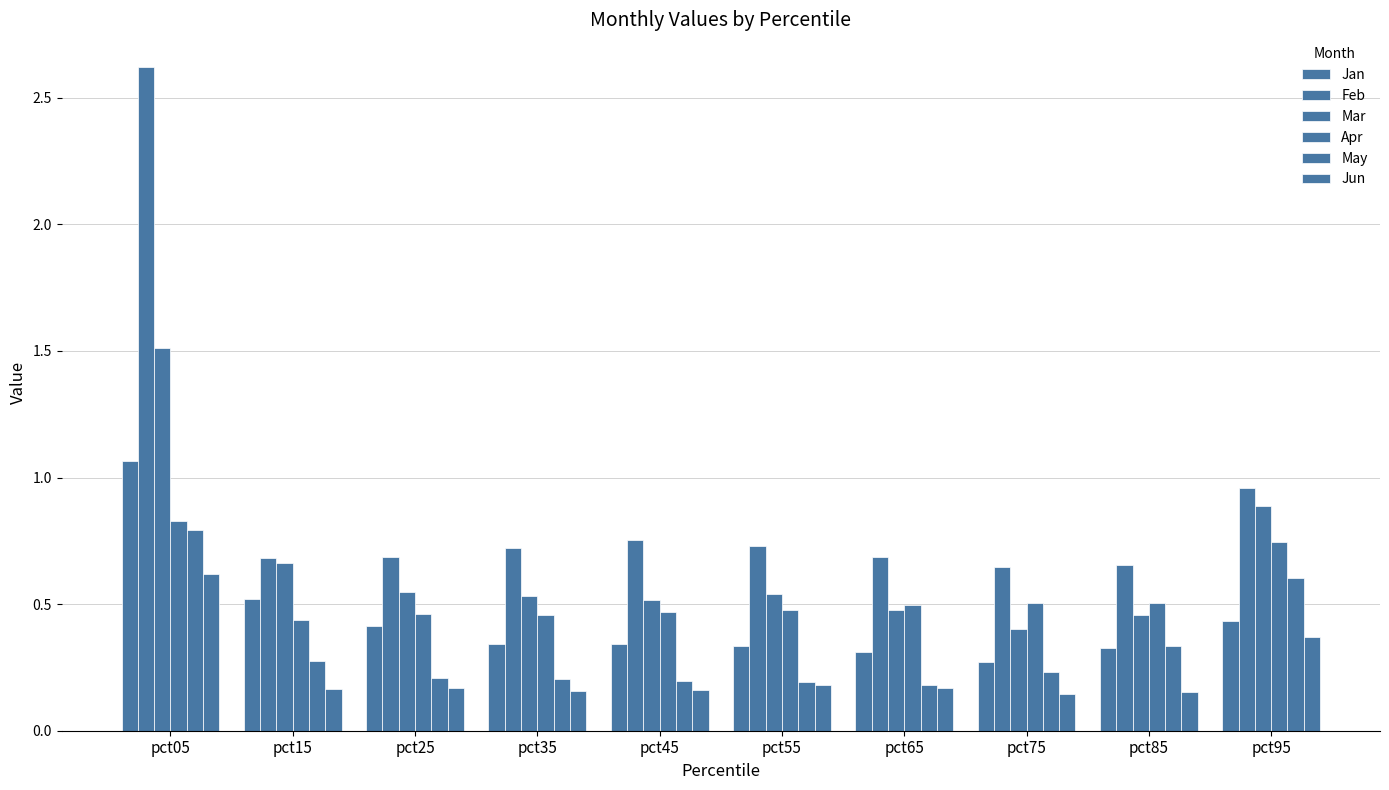

Is it true that Feb equals 0.7 at pct55?

True